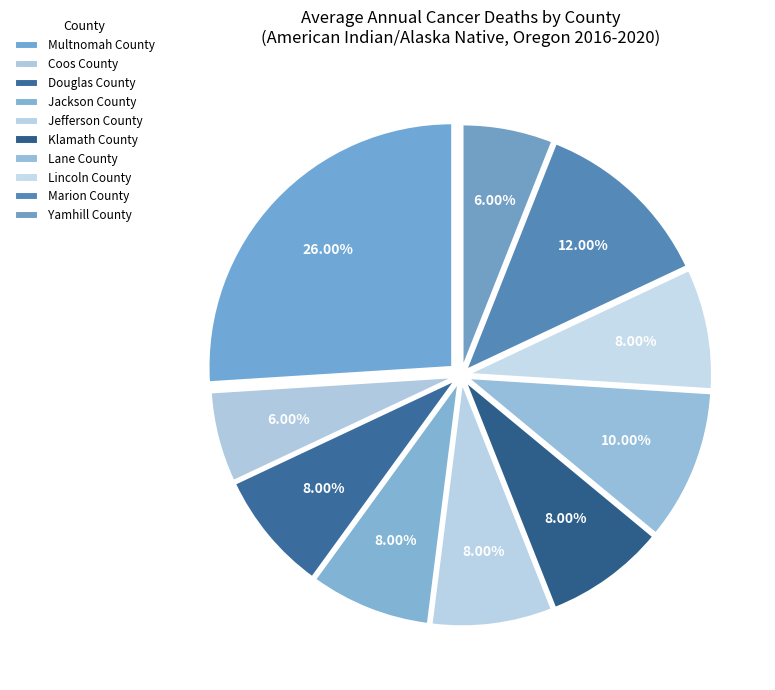

Is there any slice that represents more than half of the pie?

No